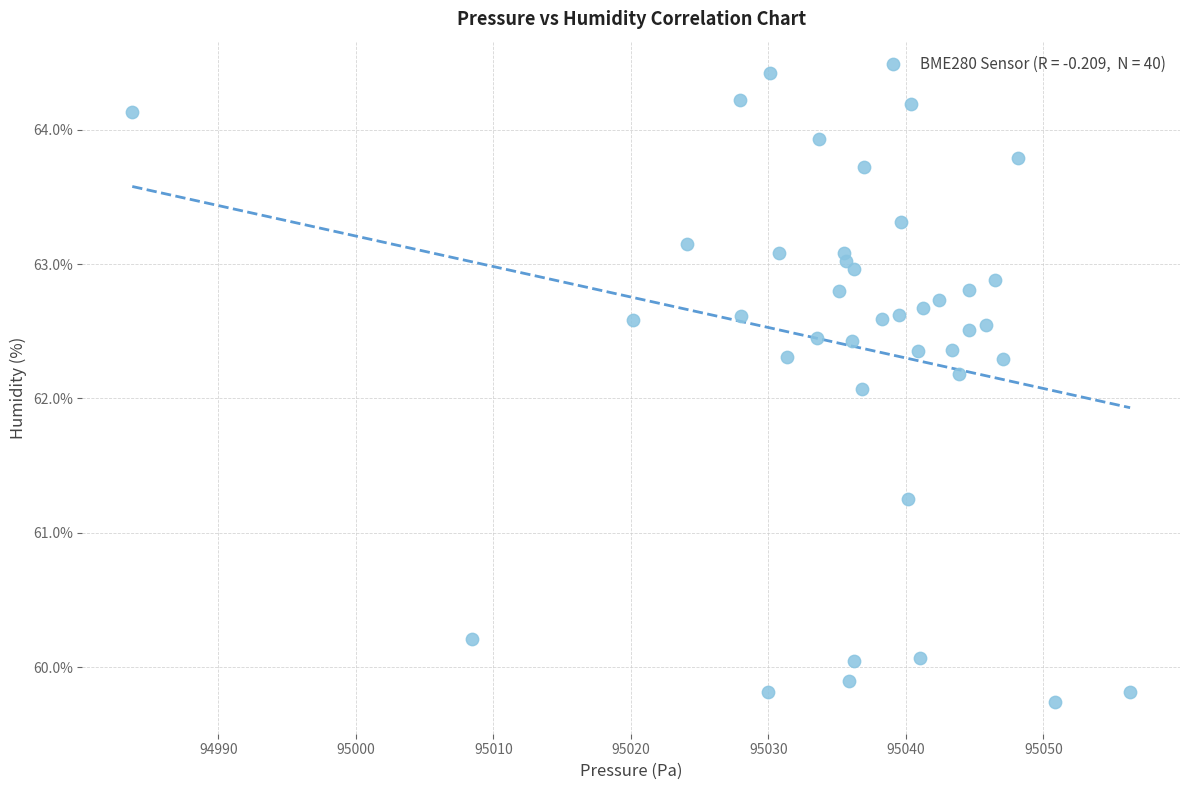

What is the range of Y values (max minus min)?

4.7